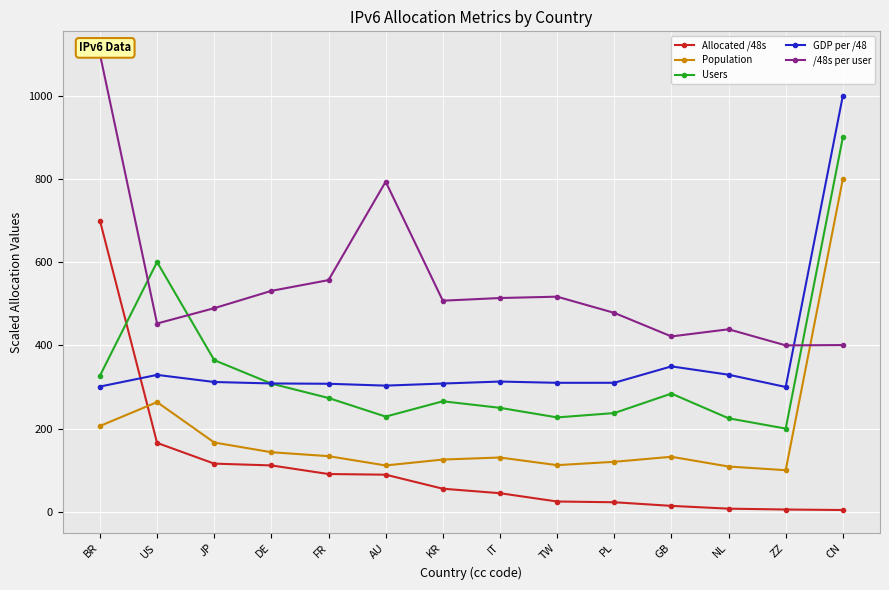

At how many categories does at least one series exceed 369?

14